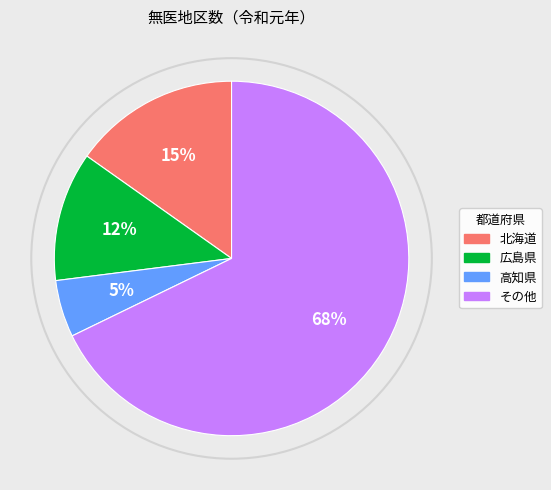

Does any single category account for the majority?

Yes